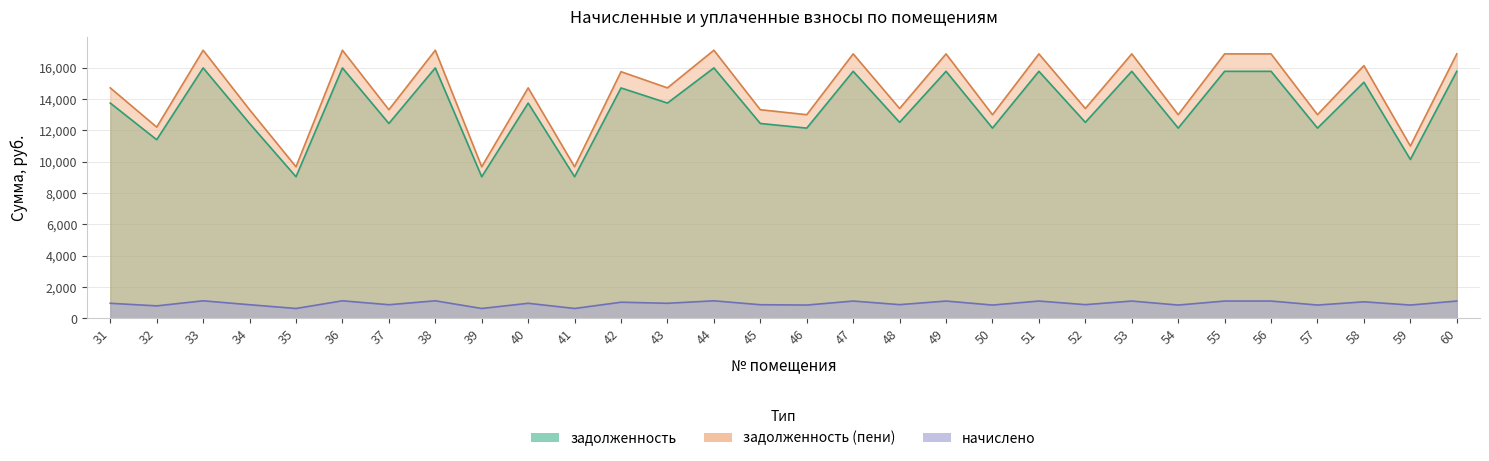

List the series in order of their peak value, lowest first.

начислено, задолженность, задолженность (пени)